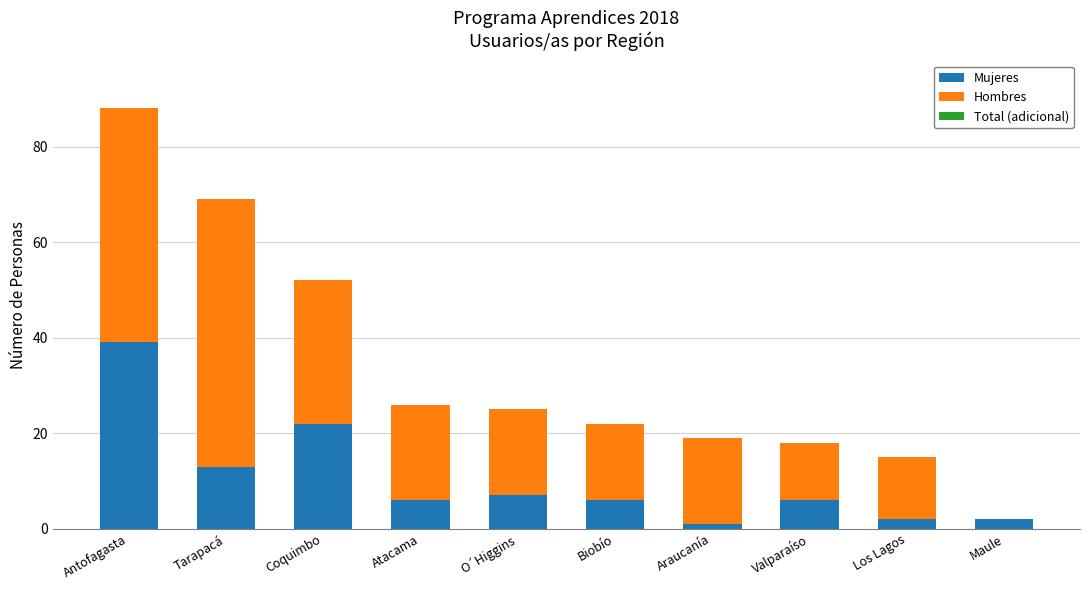

How many series are shown in this chart?

2